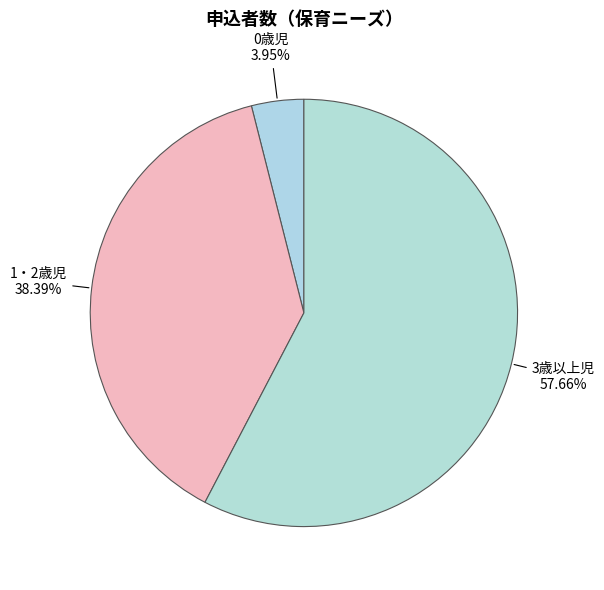

To the nearest percent, what is the difference between the largest and smallest slice percentages?

54%